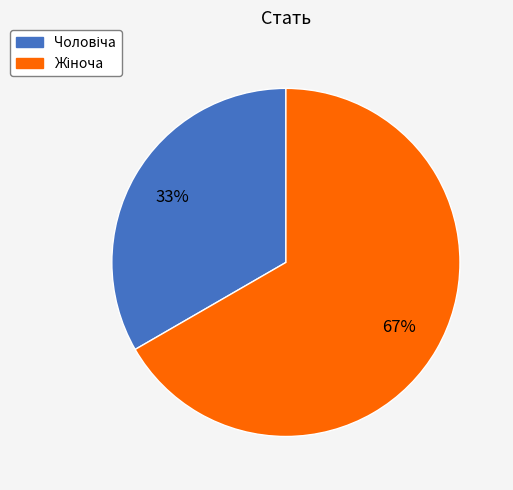

Does any single category account for the majority?

Yes